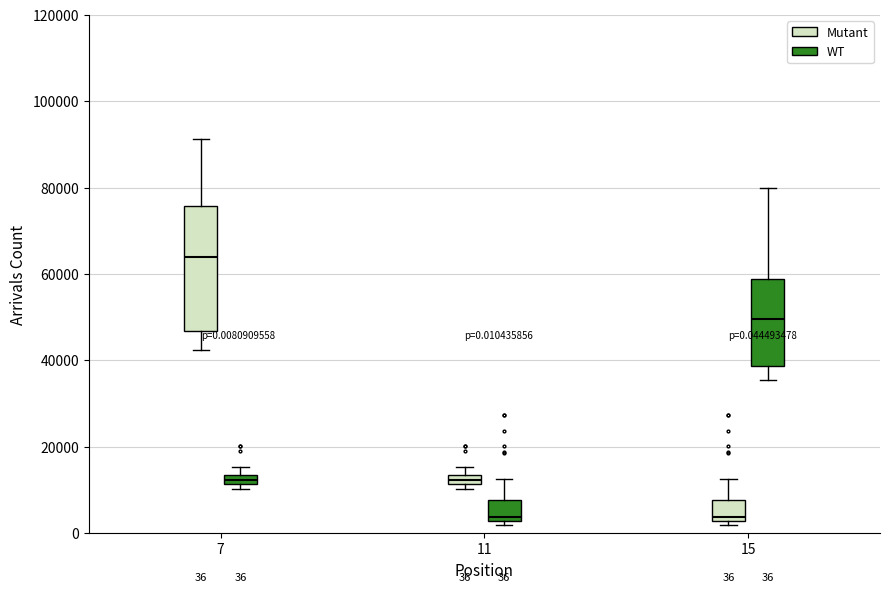

Comparing the boxes themselves (not the whiskers), which one is the tallest?

7 (Mutant)